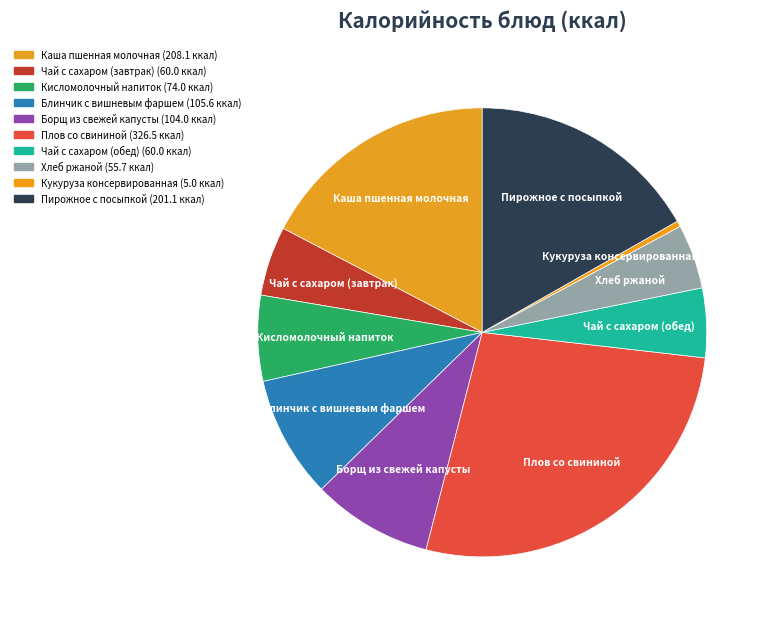

Does Борщ из свежей капусты represent more than half of the total?

No